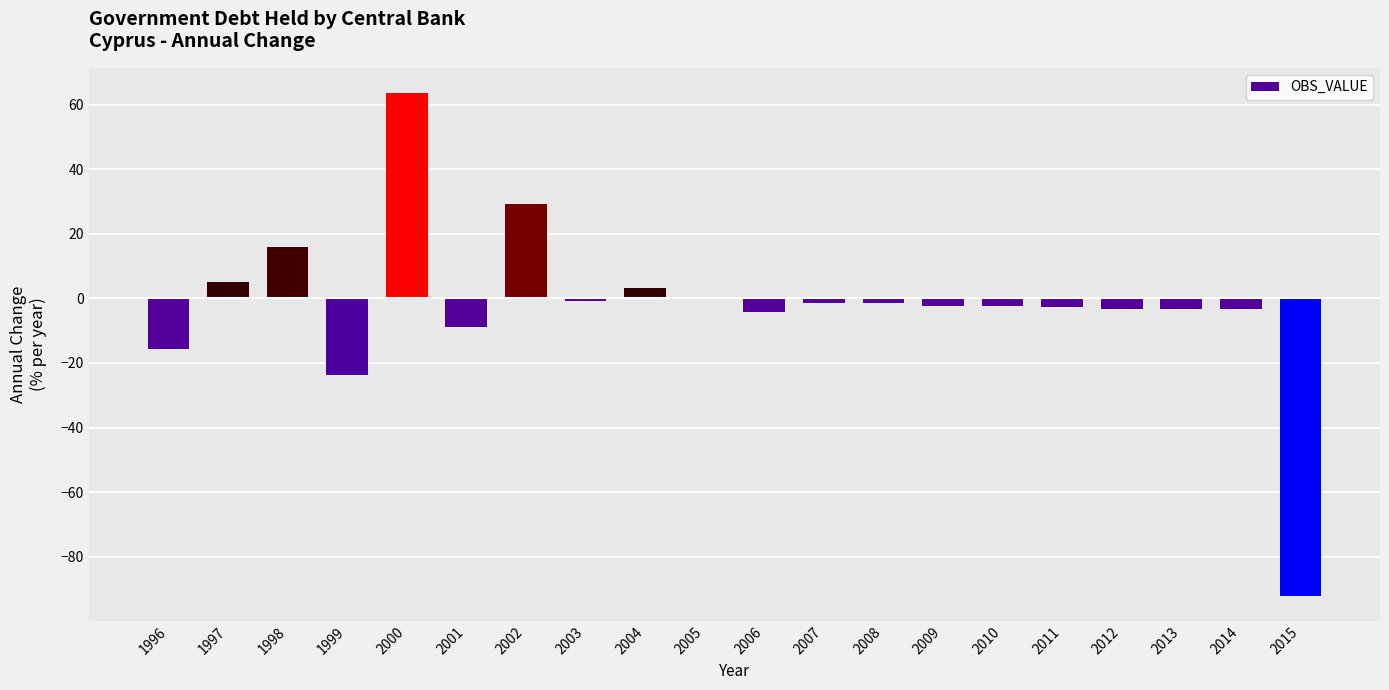

What is the maximum value shown in the chart?

63.6